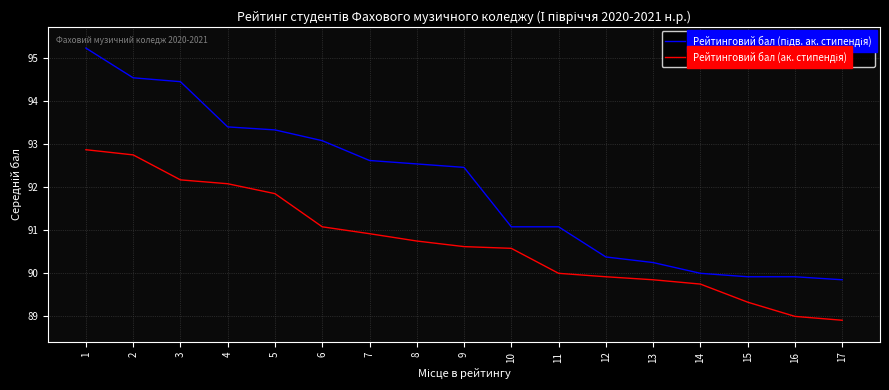

What is the total value across all series at 13?

180.1